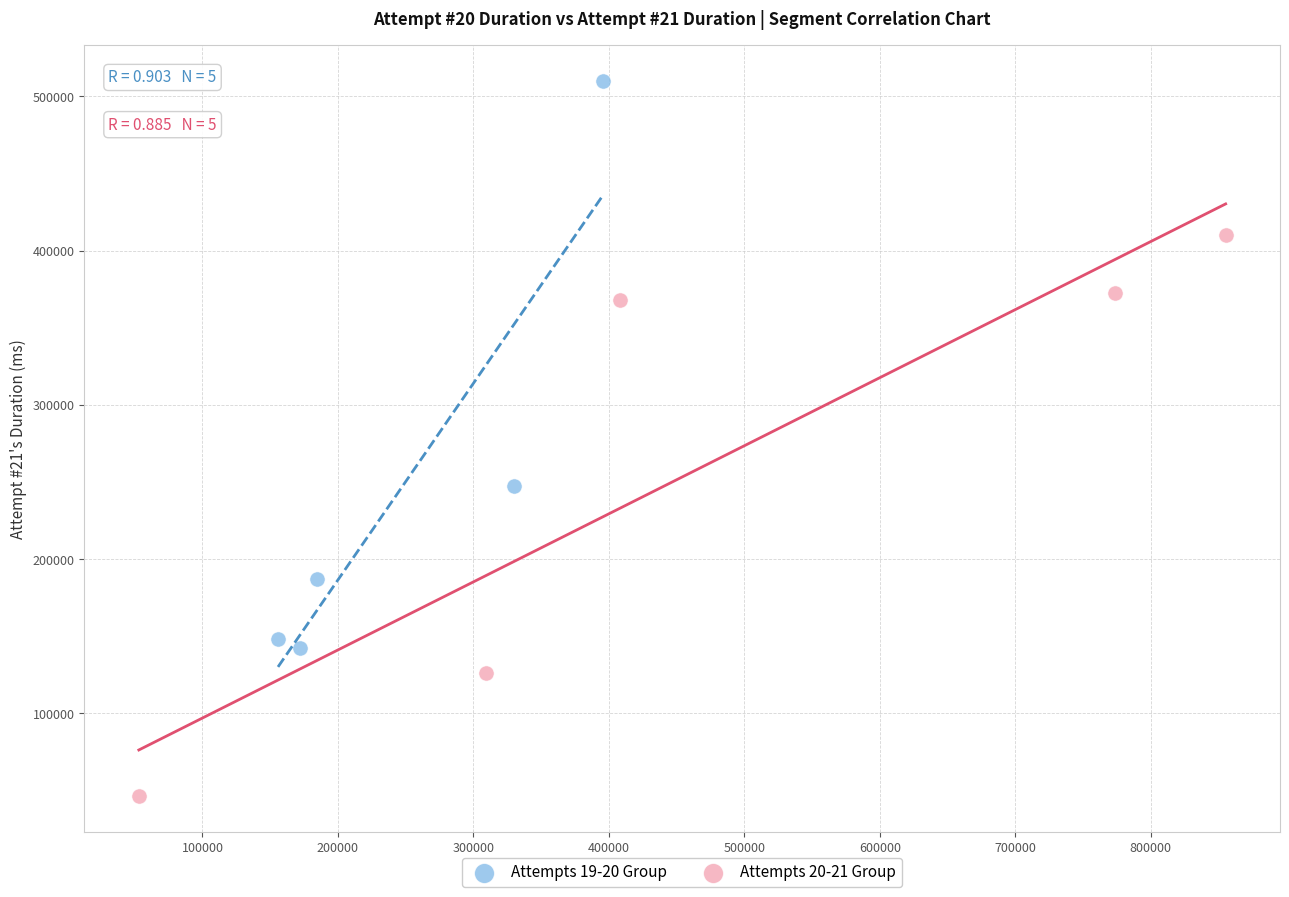

Which series reaches the minimum Y coordinate?

Attempts 20-21 Group